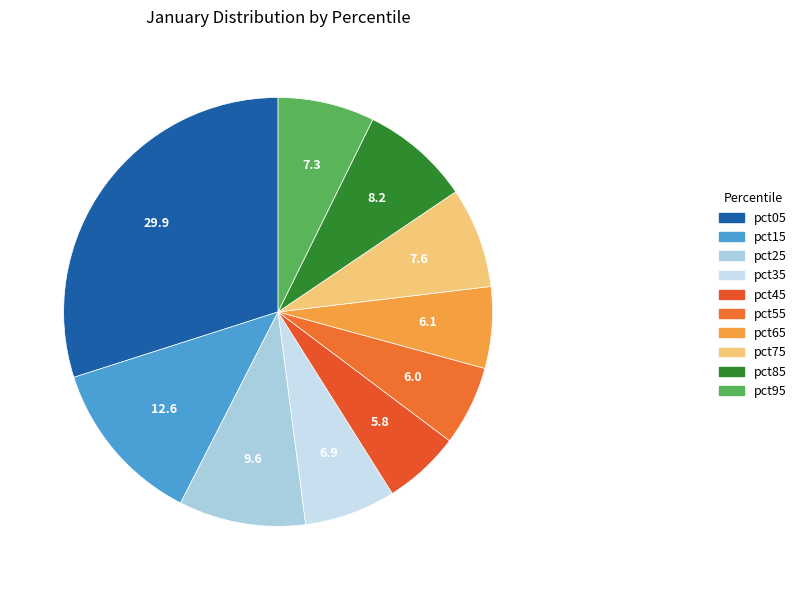

Between pct25 and pct85, which is larger?

pct25